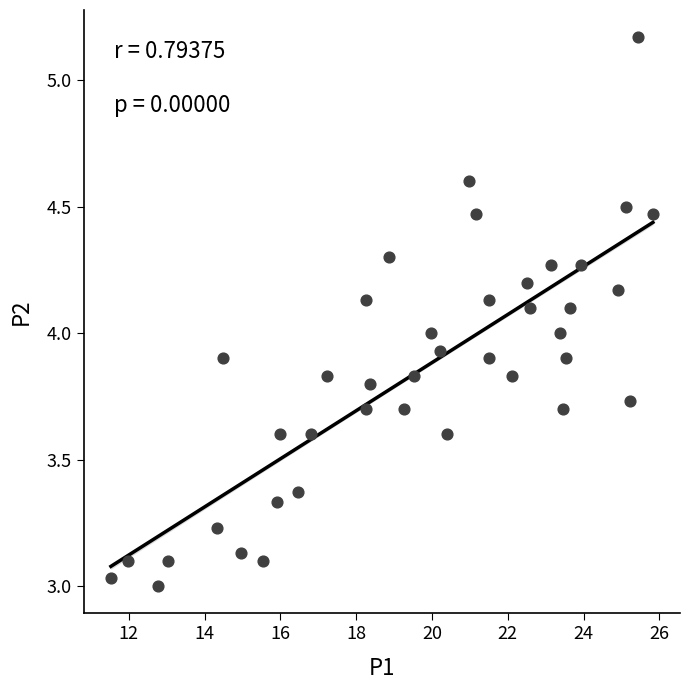

What is the range of X values (max minus min)?

14.3